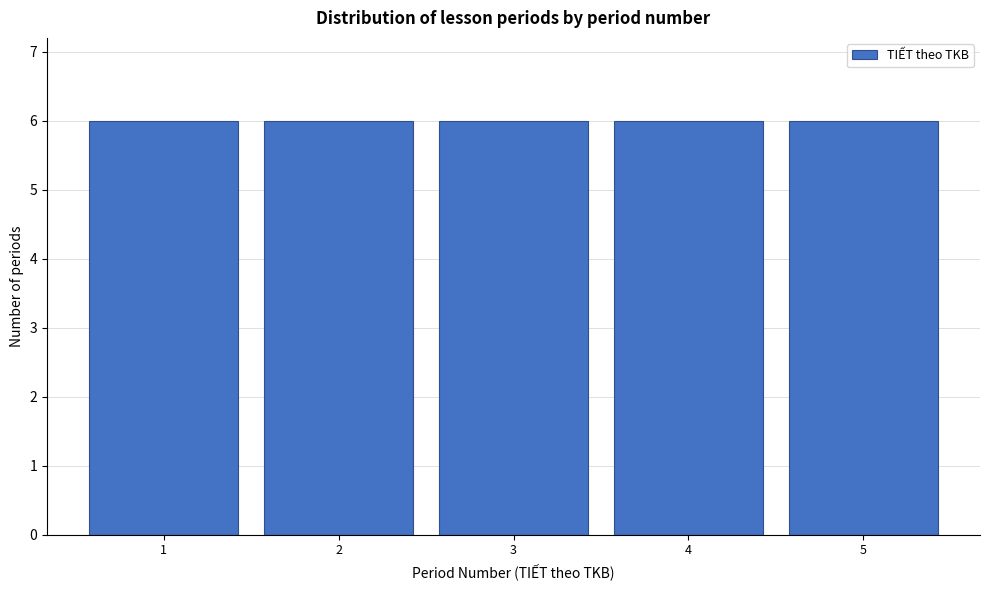

How tall is the bar that spans 4.5 to 5.5 on the x-axis? The values are not printed on the chart, so give them approximately, as read against the axis.

6